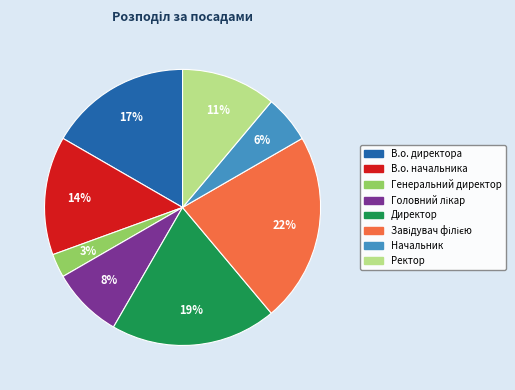

To the nearest percent, what is the average slice percentage?

12%